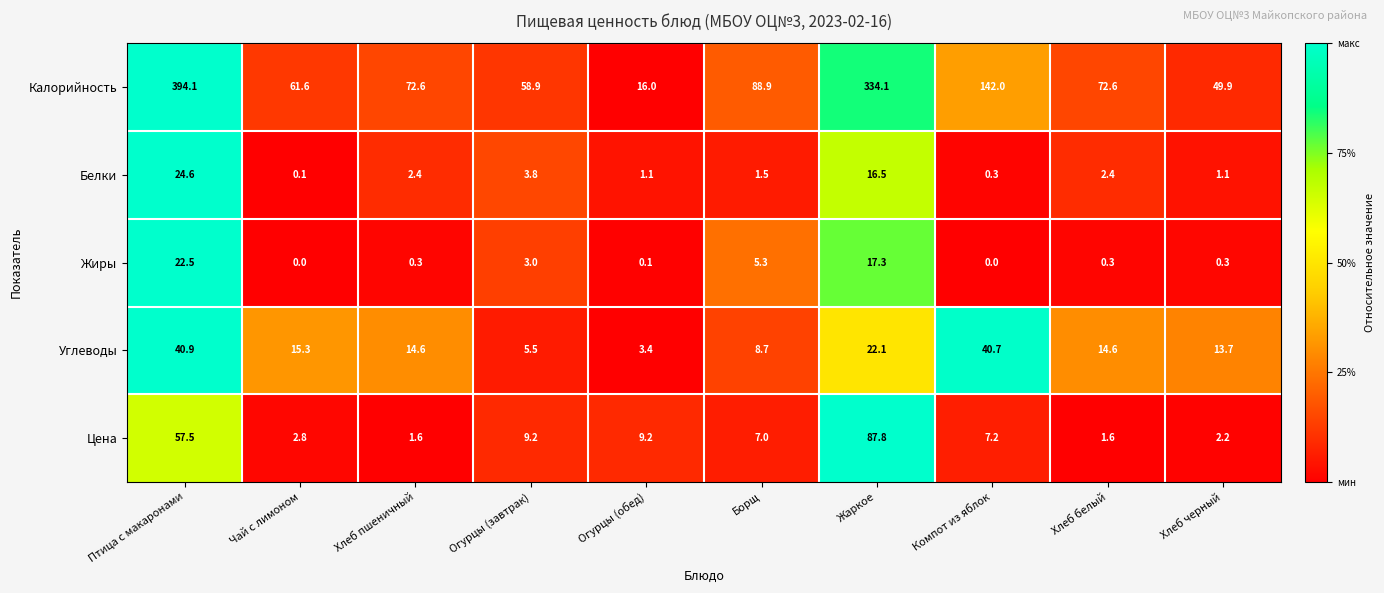

What is the spread (max minus min) of values at Чай с лимоном?

61.6